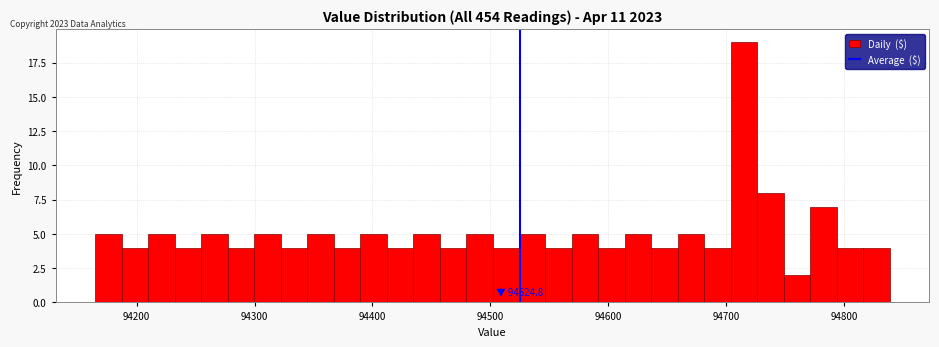

Read against the x-axis, roughly where is the centre of the tallest bar?

94720